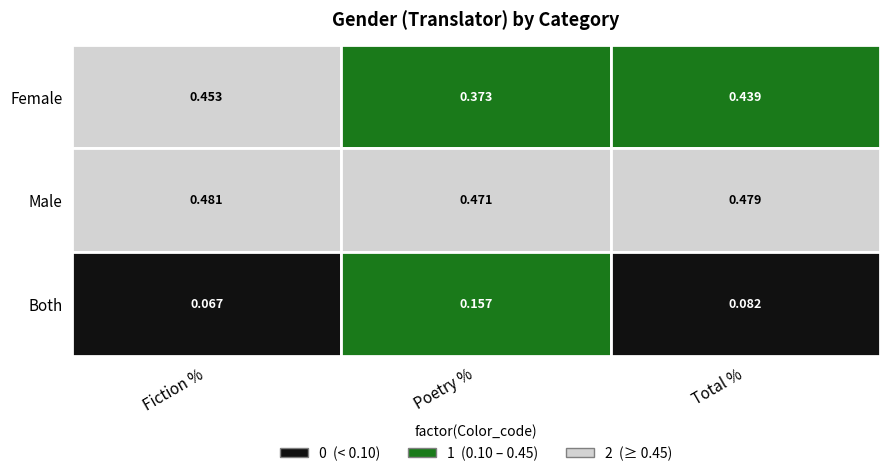

At how many categories does at least one series exceed 0?

3